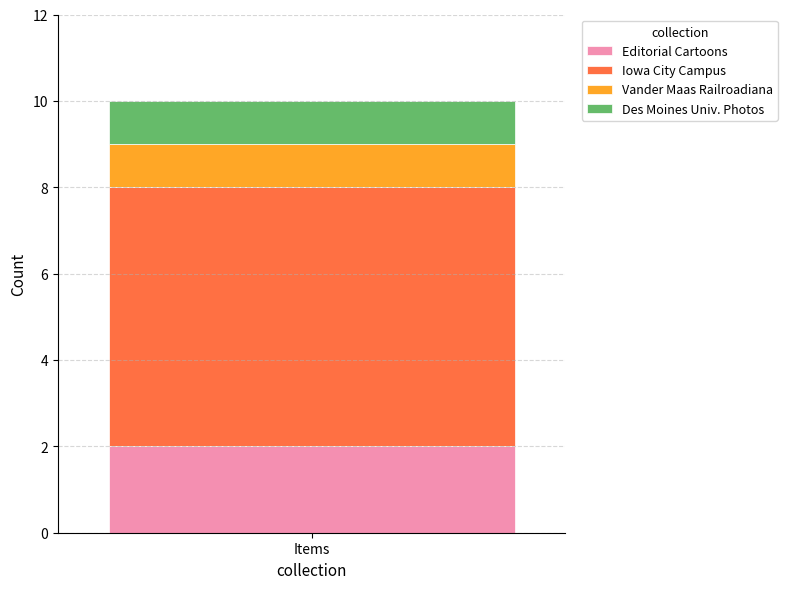

Rank the categories by Editorial Cartoons value from lowest to highest.

Items